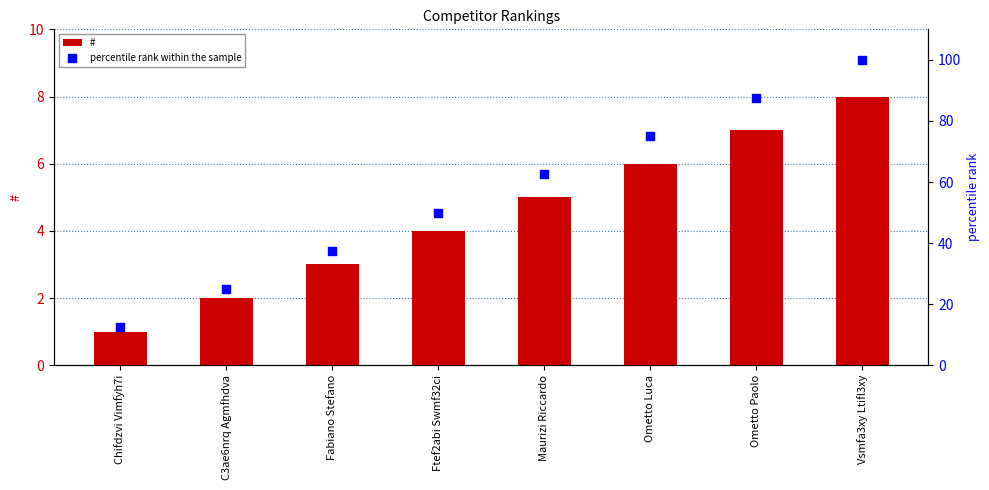

At how many categories does at least one series exceed 74?

3